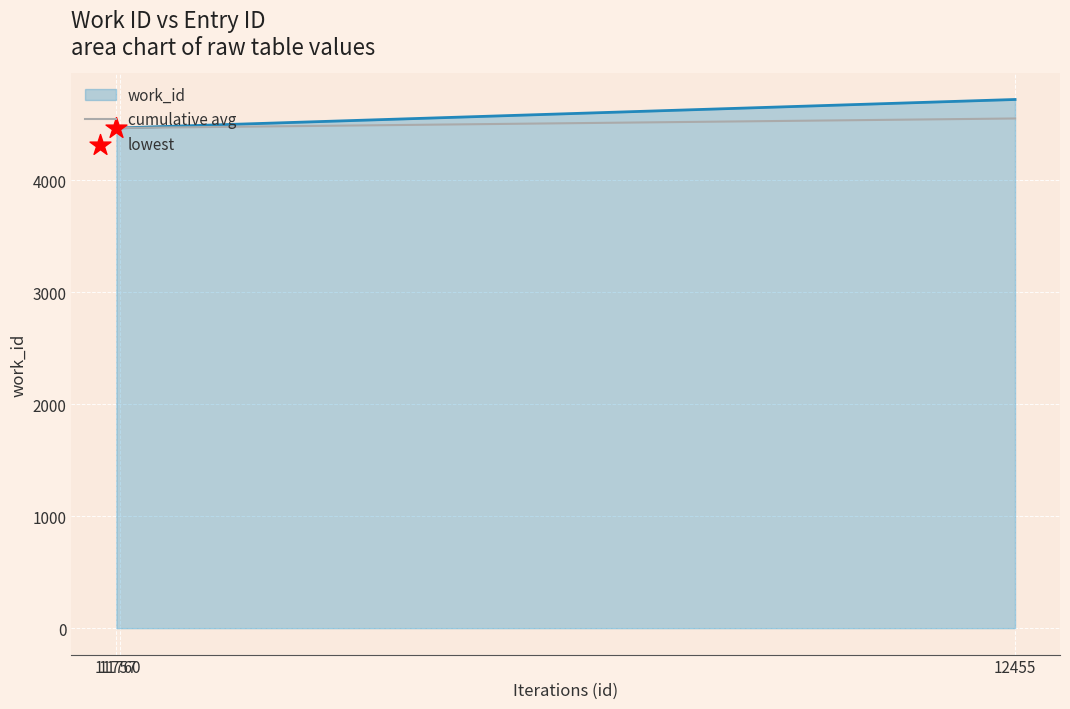

What is the maximum value for work_id?

4721.0